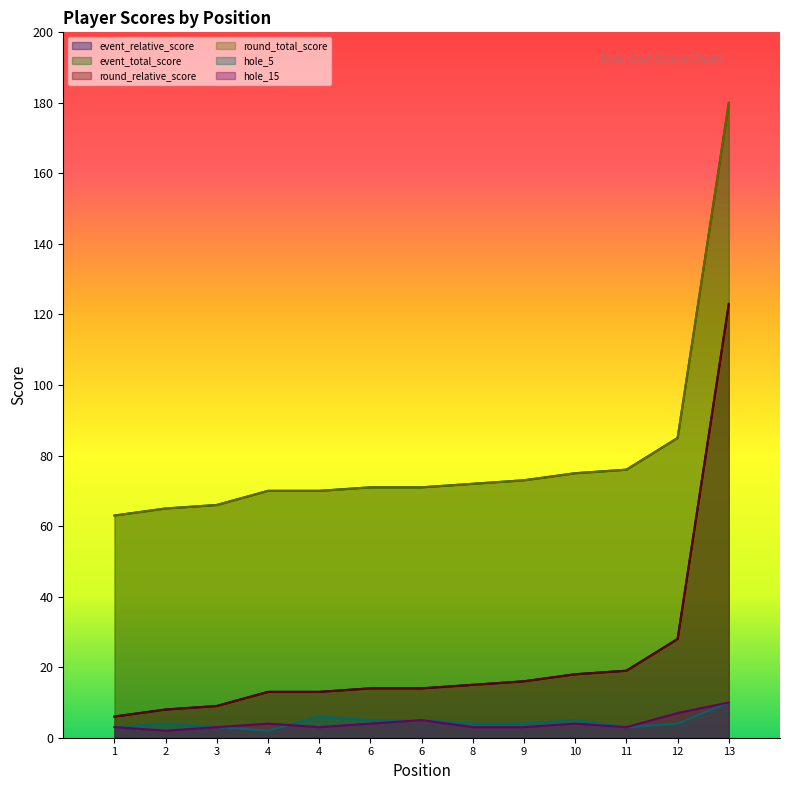

What is the average value of the round_relative_score series?

23